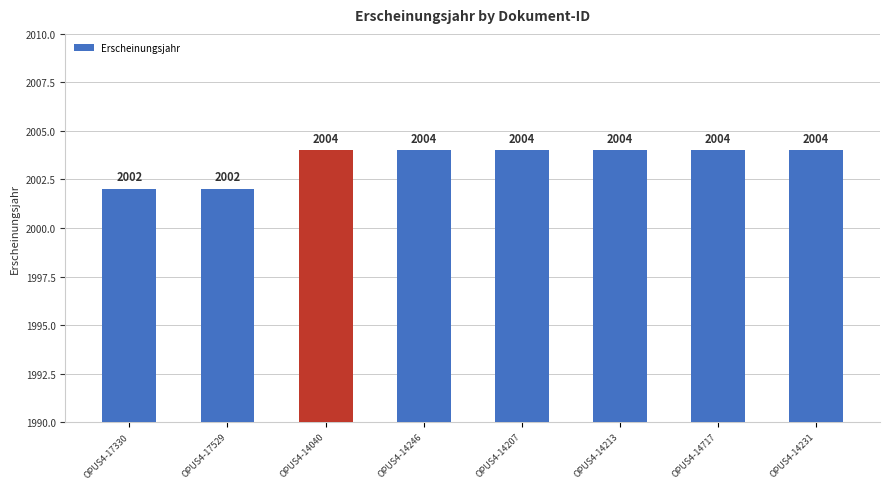

Which has a higher value, OPUS4-17330 or OPUS4-14213?

OPUS4-14213